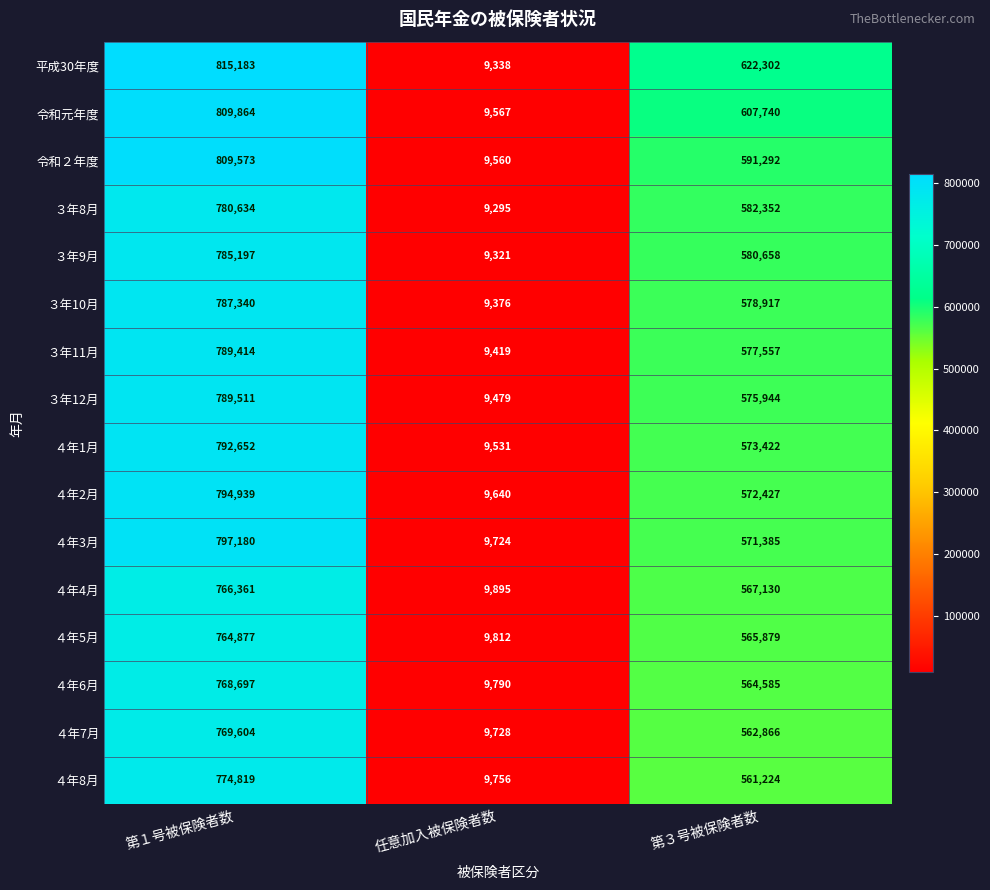

The ４年3月 series shows 252264 at 第１号被保険者数. True or false?

False